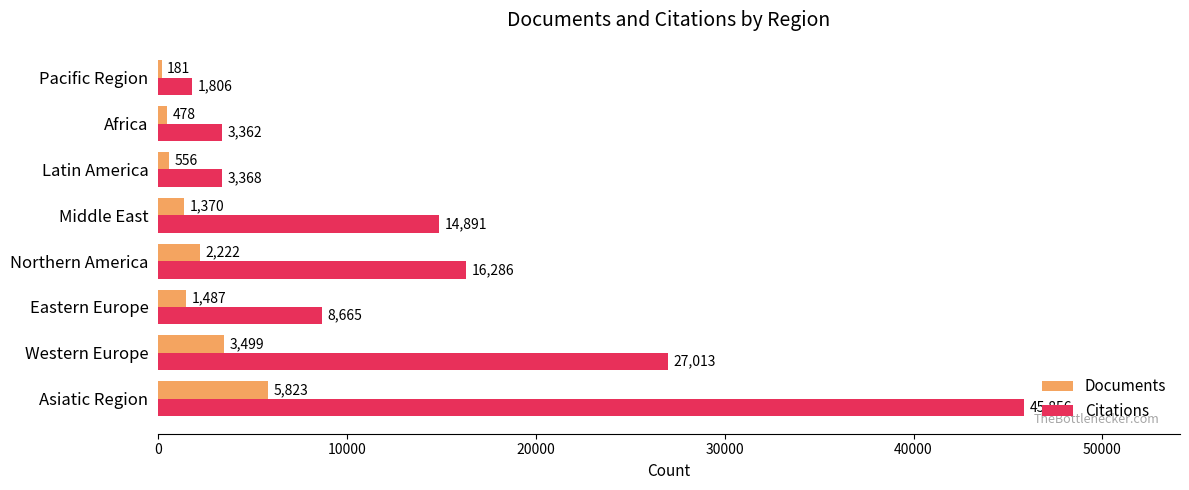

What is the sum of all Documents values?

15616